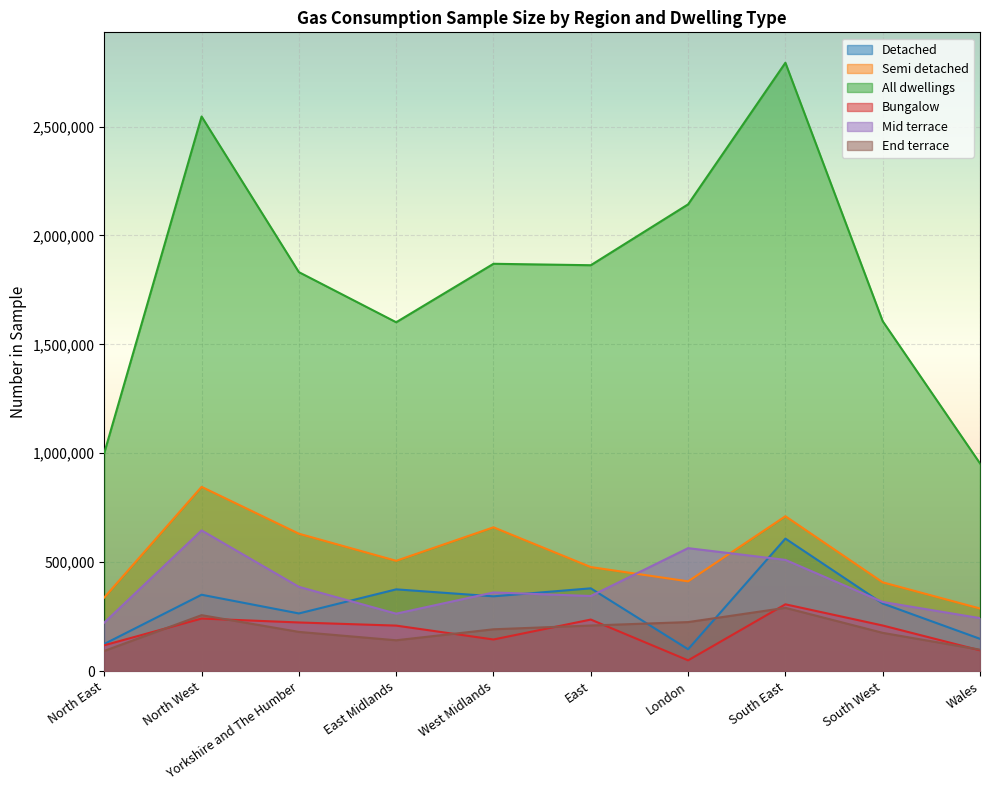

What is the average value of the End terrace series?

185829